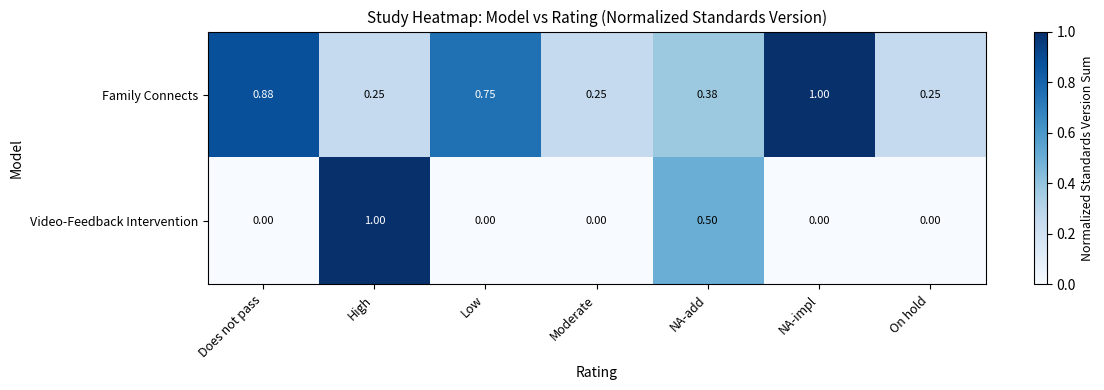

Which category has the highest value in the Family Connects series?

NA-impl